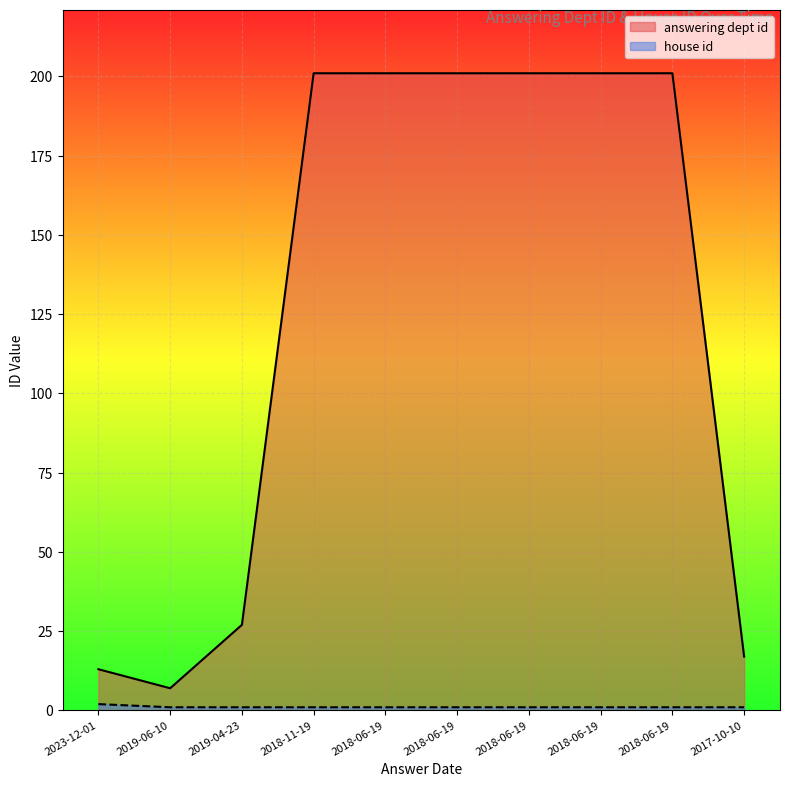

True or false: answering dept id and house id intersect in this chart.

False